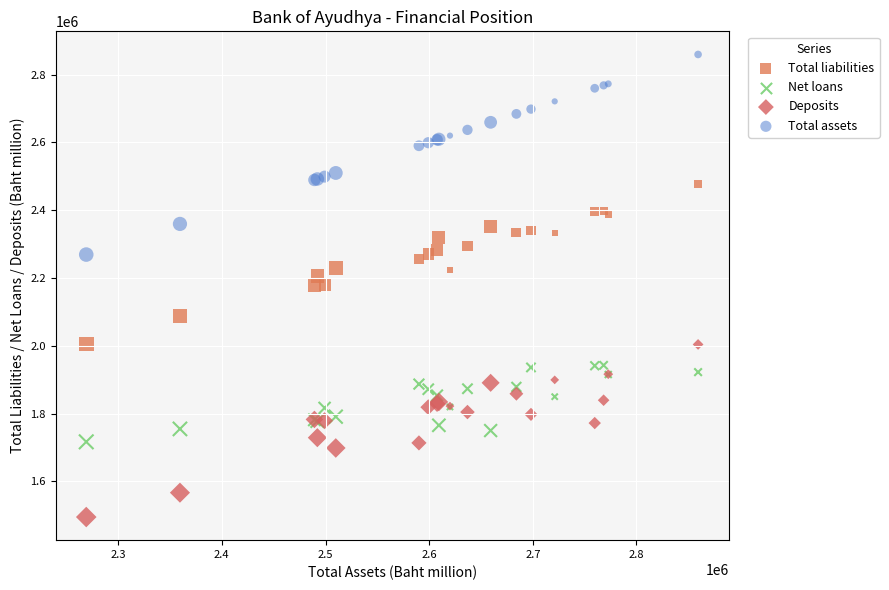

Which series reaches the minimum Y coordinate?

Deposits